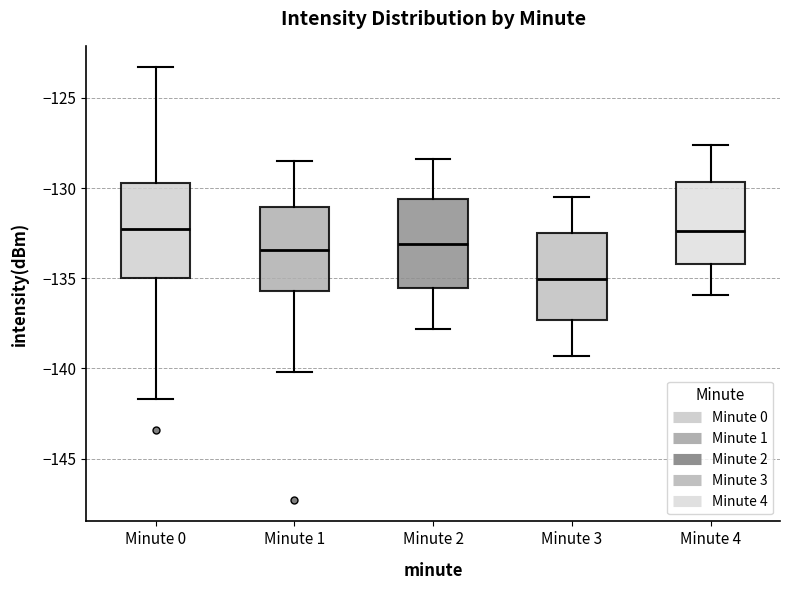

Reading left to right, transcribe this box plot: for each box, give where its median line is, the range the box spans, and where its two whiskers end, as read against the y-axis. The values are not printed on the chart, so give them approximately, as read against the axis.

Minute 0: median -132.0, box -135.0 to -129.5, whiskers -141.5 to -123.5
Minute 1: median -133.5, box -135.5 to -131.0, whiskers -140.0 to -128.5
Minute 2: median -133.0, box -135.5 to -130.5, whiskers -138.0 to -128.5
Minute 3: median -135.0, box -137.5 to -132.5, whiskers -139.5 to -130.5
Minute 4: median -132.5, box -134.0 to -129.5, whiskers -136.0 to -127.5